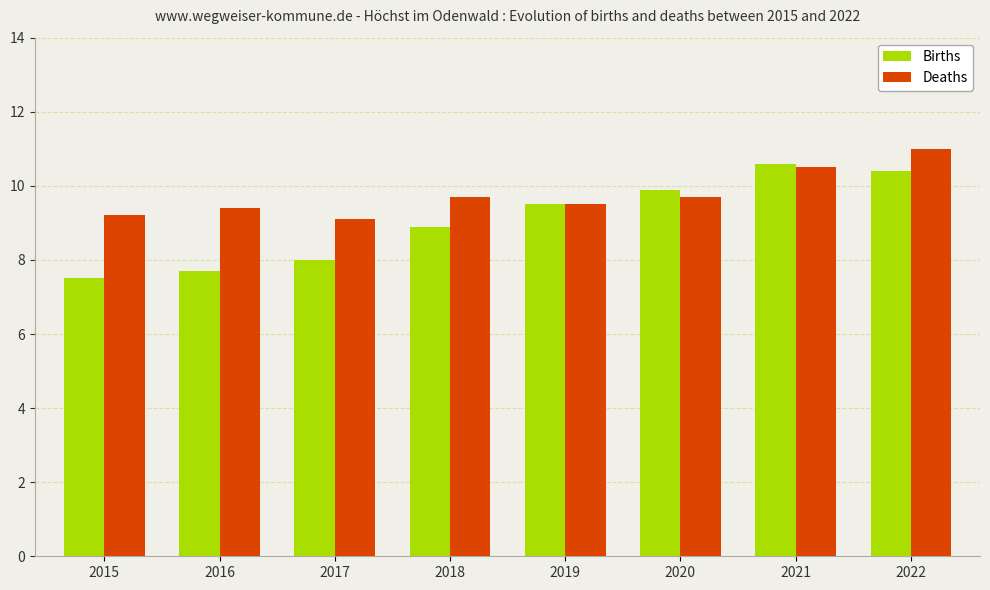

What is the difference between the highest and lowest values at 2017?

1.1